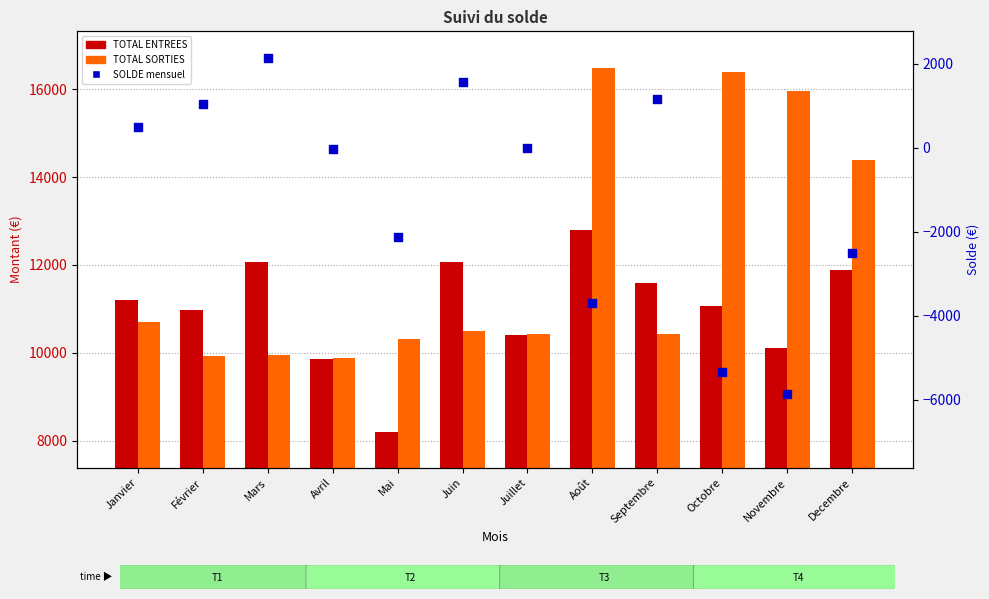

Which series has the largest total across all categories?

TOTAL SORTIES